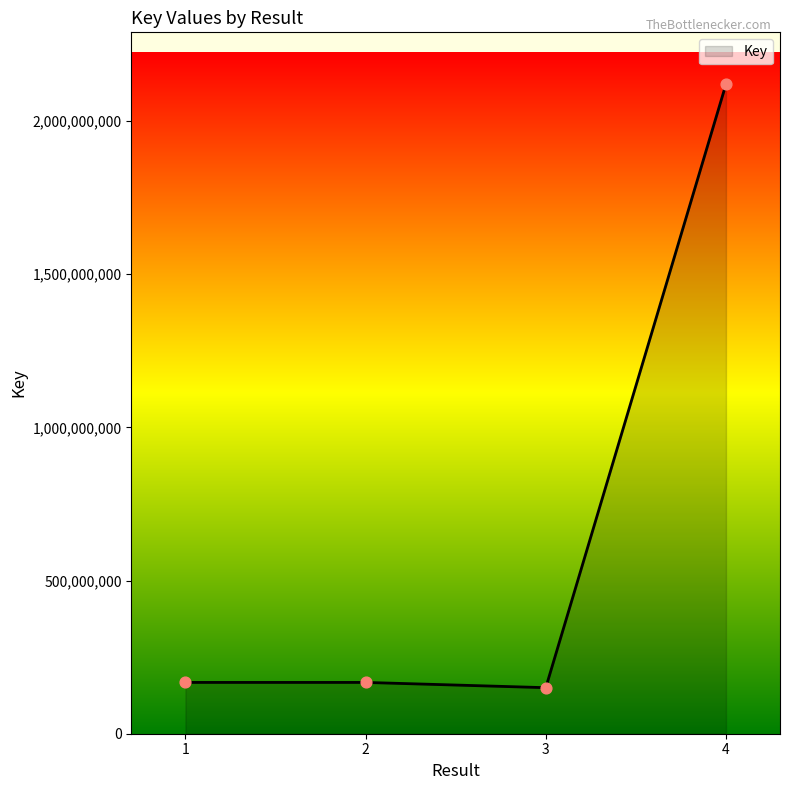

What is the change in value from 2 to 4?

+1952087846